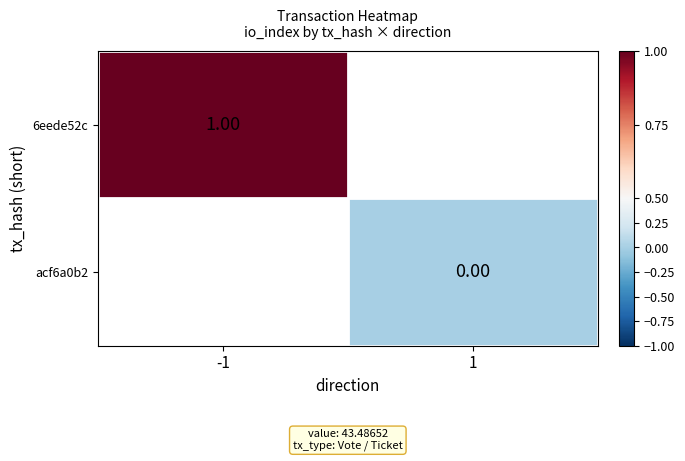

The value of acf6a0b2 at 1 is 0.0. True or false?

True